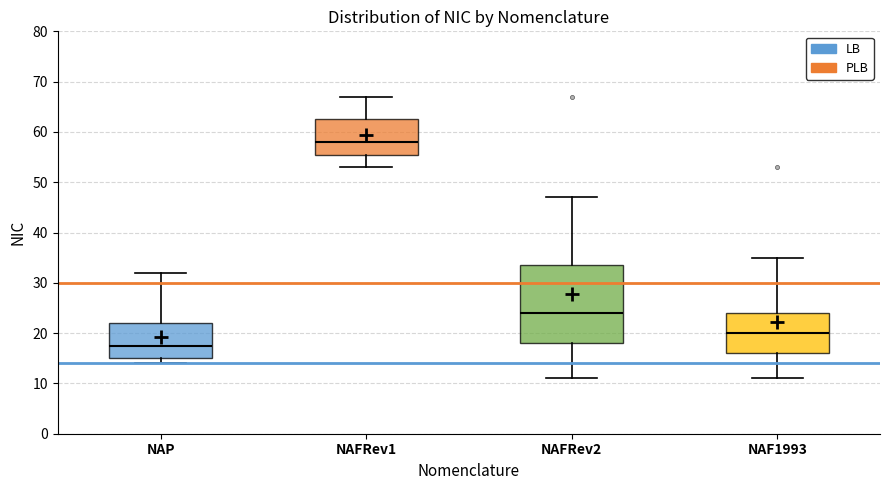

Which box's median line is the lowest?

NAP